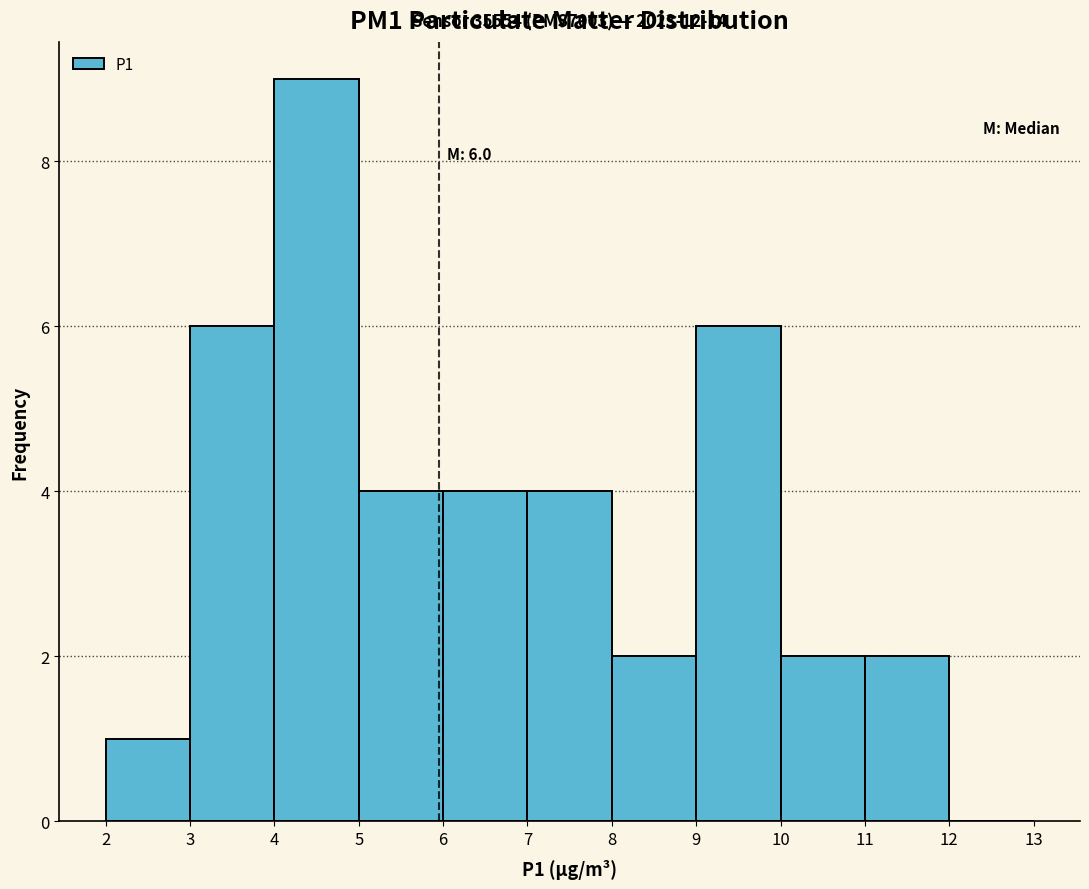

Which range on the x-axis has the tallest bar?

4 to 5